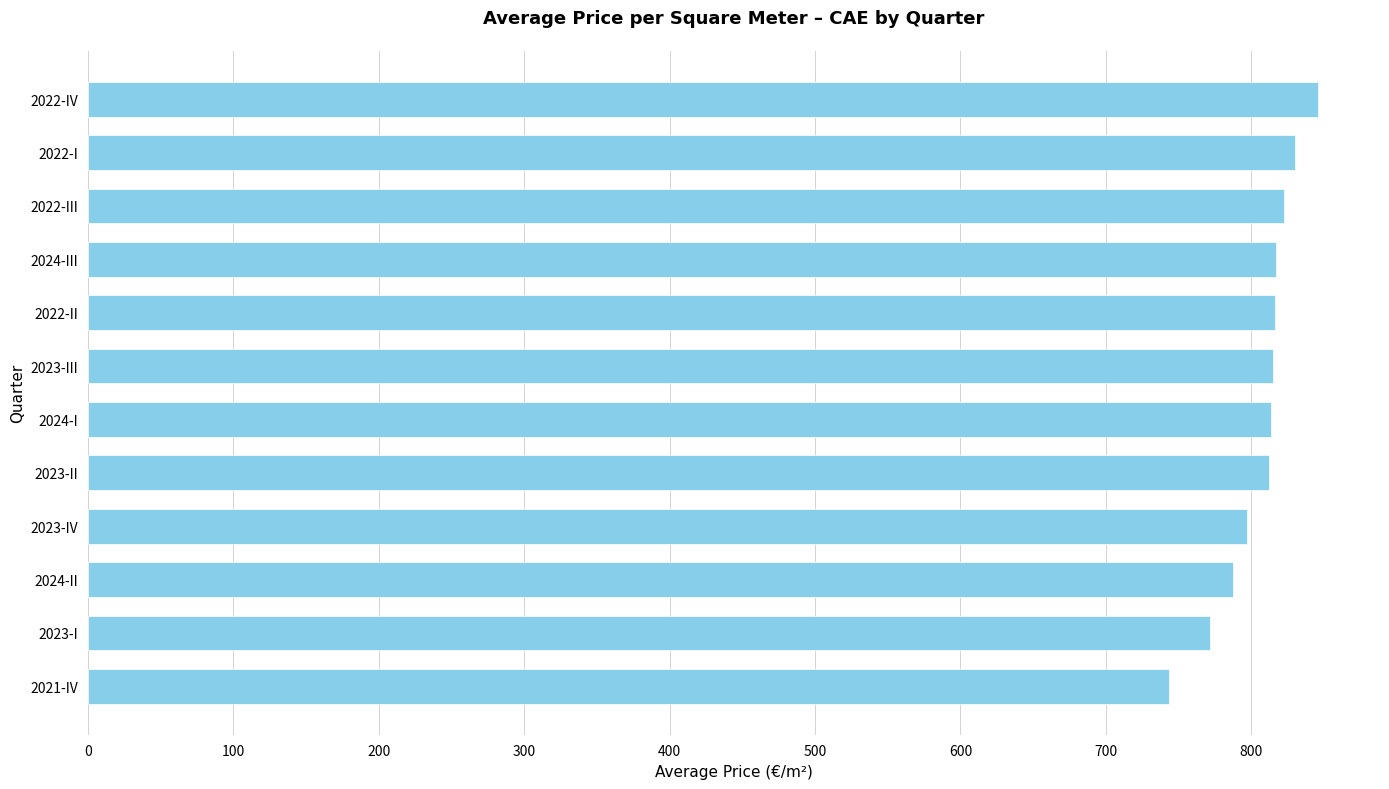

The value at 2021-IV is 743.5. True or false?

True